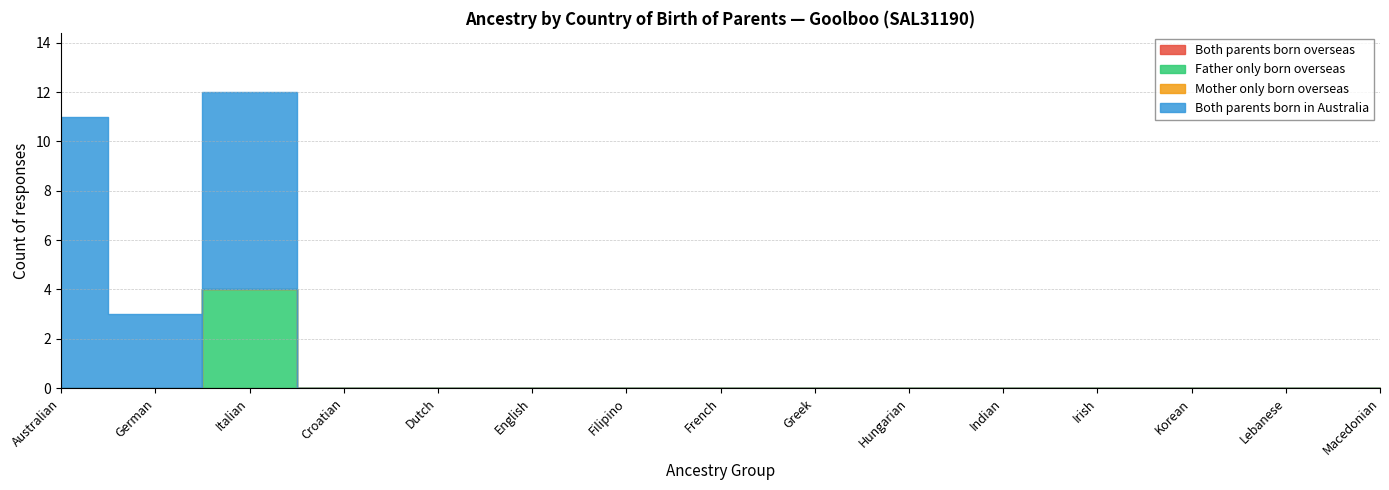

Reading left to right, list all the values displayed in this chart.

Both parents born overseas: Australian=0	German=0	Italian=0	Croatian=0	Dutch=0	English=0	Filipino=0	French=0	Greek=0	Hungarian=0	Indian=0	Irish=0	Korean=0	Lebanese=0	Macedonian=0
Father only born overseas: Australian=0	German=0	Italian=4	Croatian=0	Dutch=0	English=0	Filipino=0	French=0	Greek=0	Hungarian=0	Indian=0	Irish=0	Korean=0	Lebanese=0	Macedonian=0
Mother only born overseas: Australian=0	German=0	Italian=0	Croatian=0	Dutch=0	English=0	Filipino=0	French=0	Greek=0	Hungarian=0	Indian=0	Irish=0	Korean=0	Lebanese=0	Macedonian=0
Both parents born in Australia: Australian=11	German=3	Italian=8	Croatian=0	Dutch=0	English=0	Filipino=0	French=0	Greek=0	Hungarian=0	Indian=0	Irish=0	Korean=0	Lebanese=0	Macedonian=0